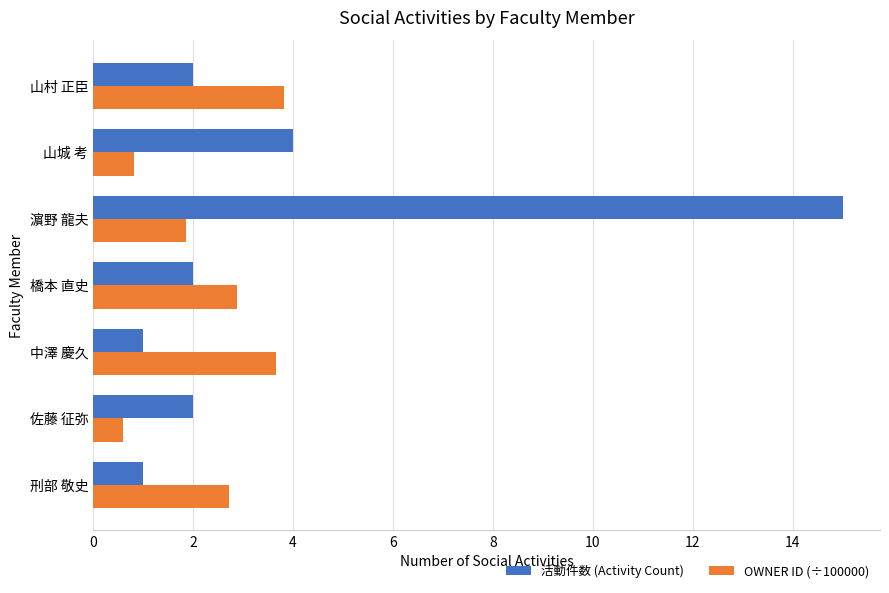

Which series has the largest total across all categories?

活動件数 (Activity Count)